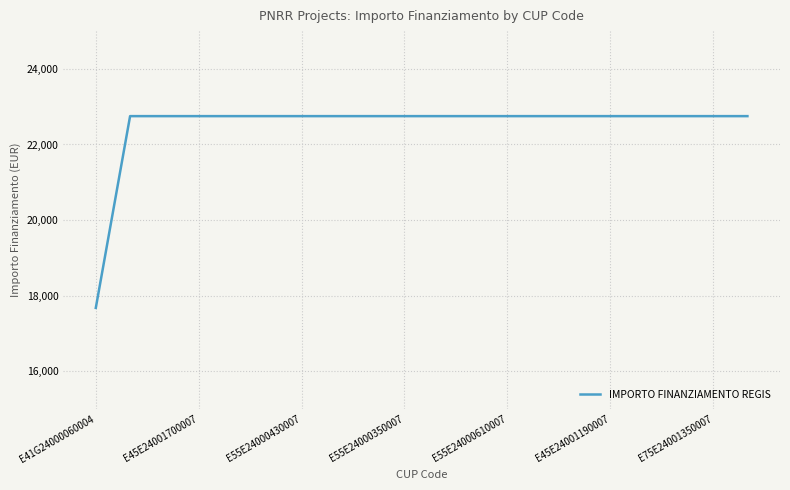

What is the difference between the maximum and minimum values?

5075.2